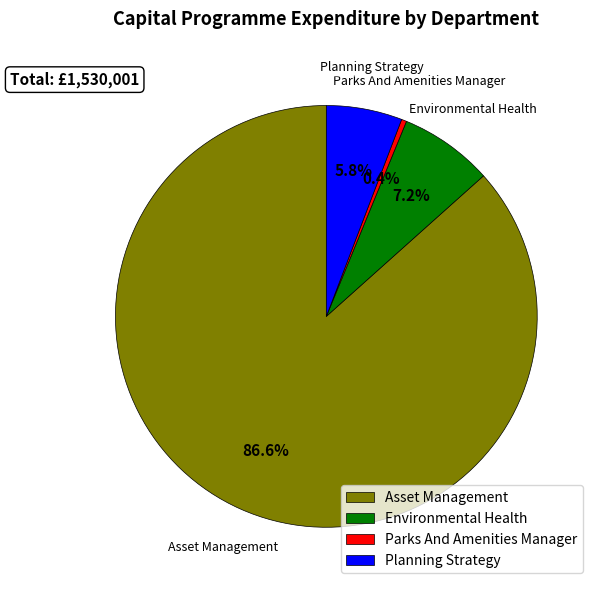

What portion of the pie excludes Parks And Amenities Manager?

99.6%